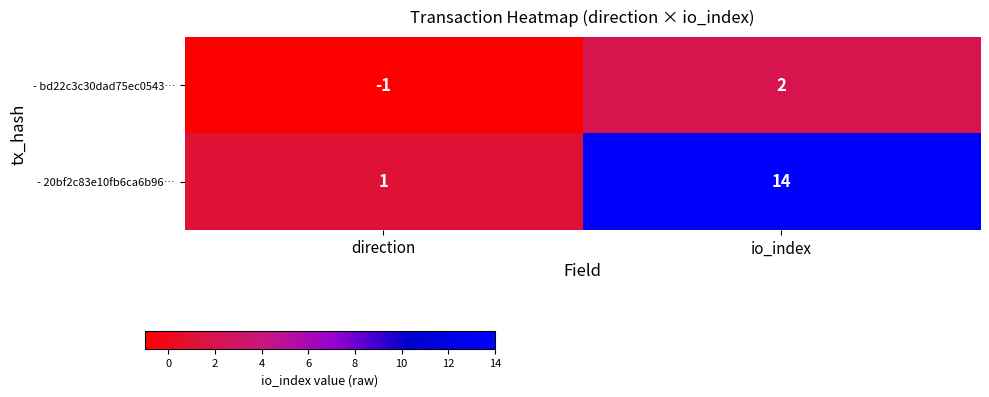

At which category is the sum across all series the highest?

io_index